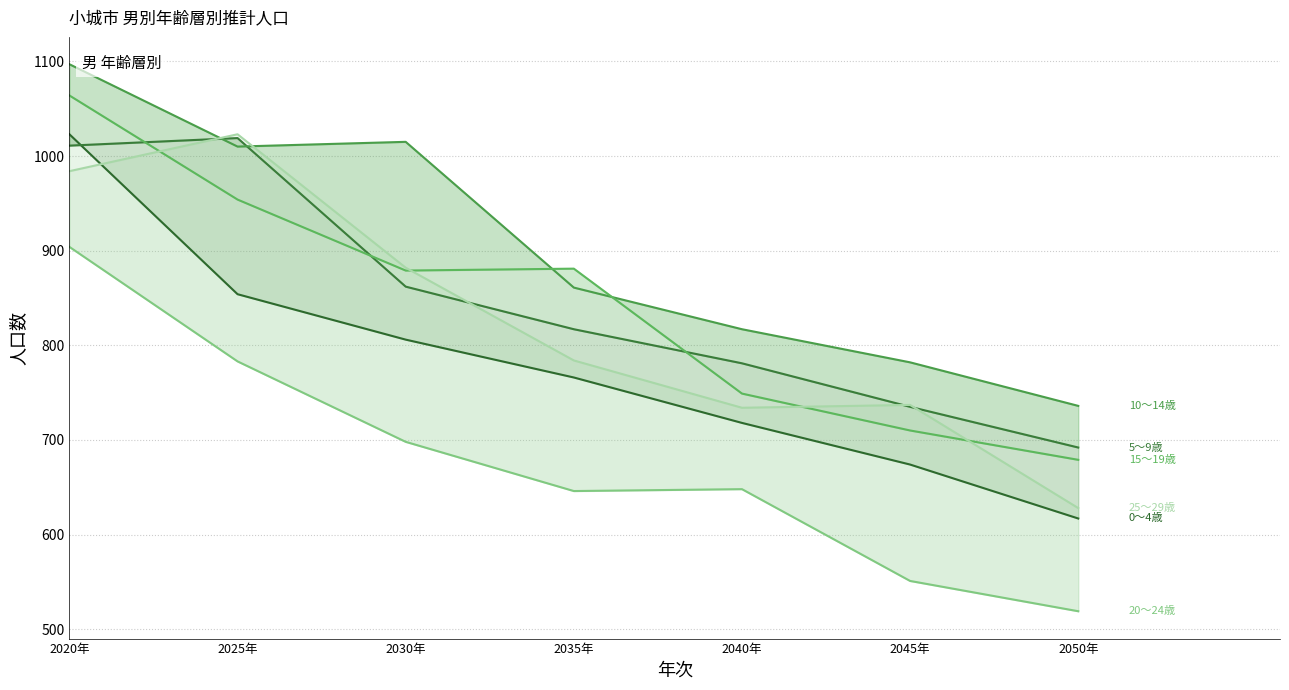

Does the chart have visible grid lines?

Yes